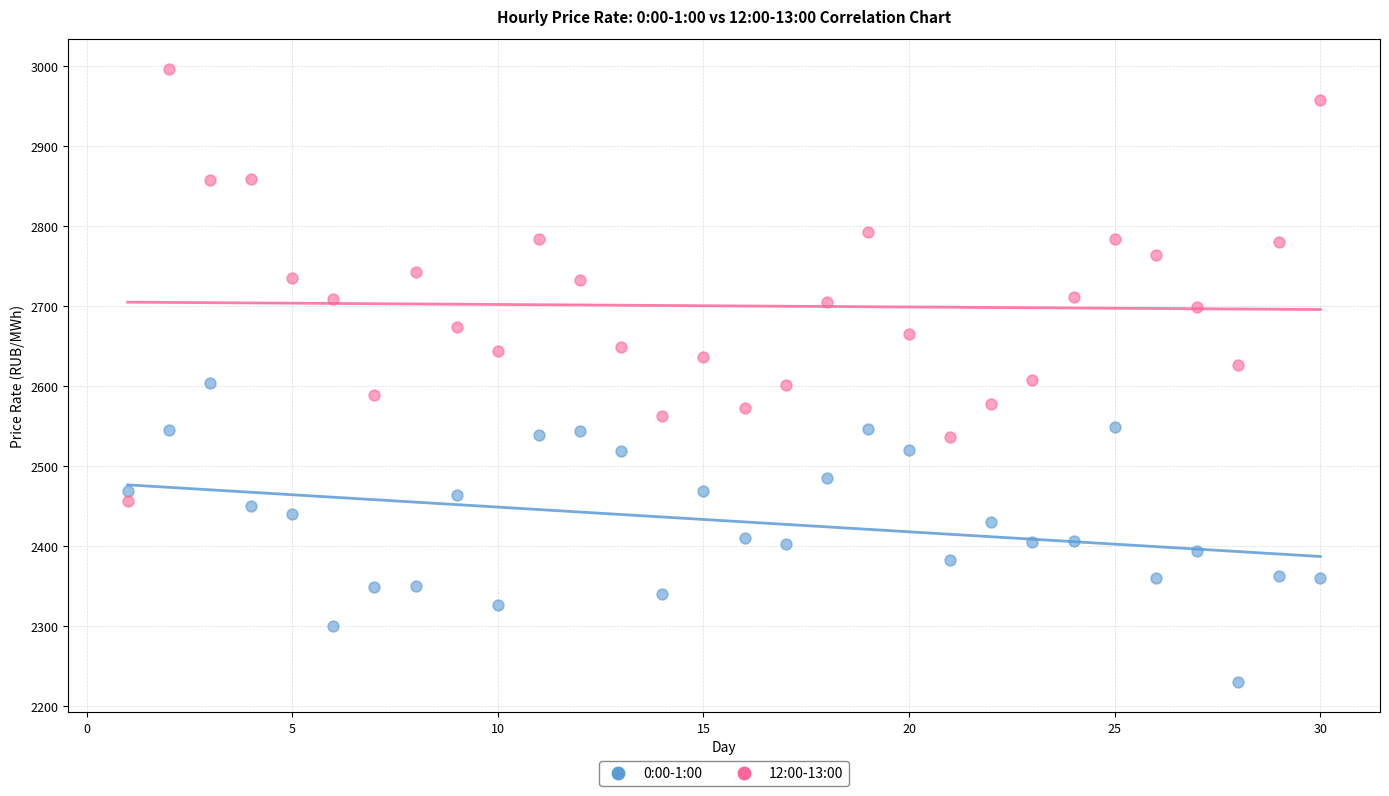

What are all the series names shown in the legend?

0:00-1:00, 12:00-13:00